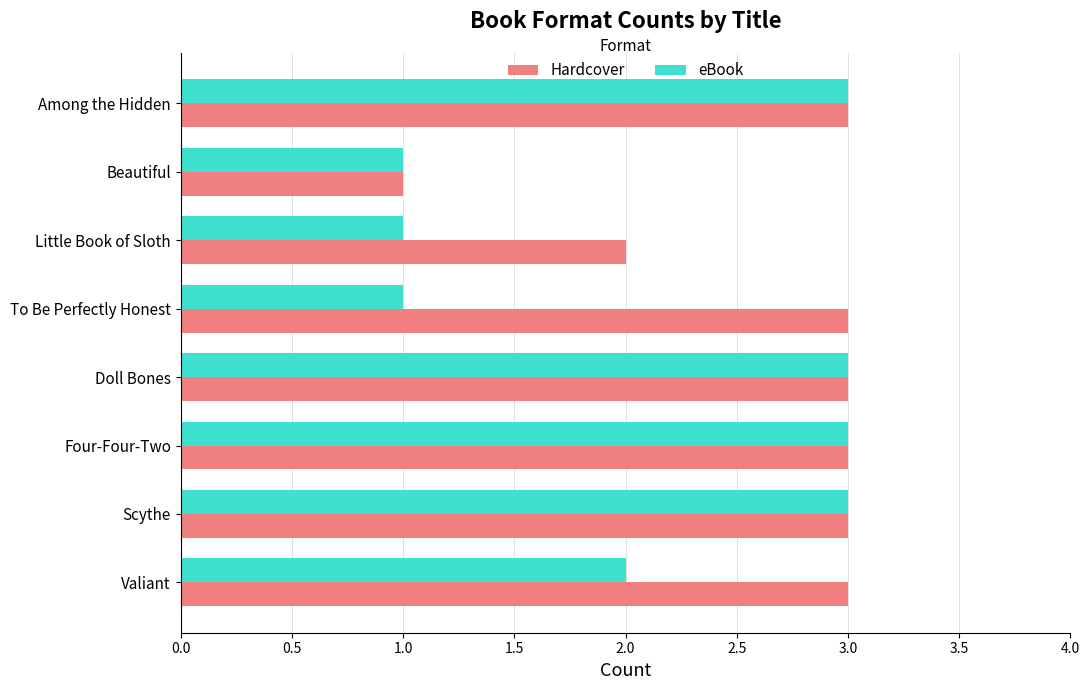

Which series changed the most between Little Book of Sloth and Among the Hidden?

eBook